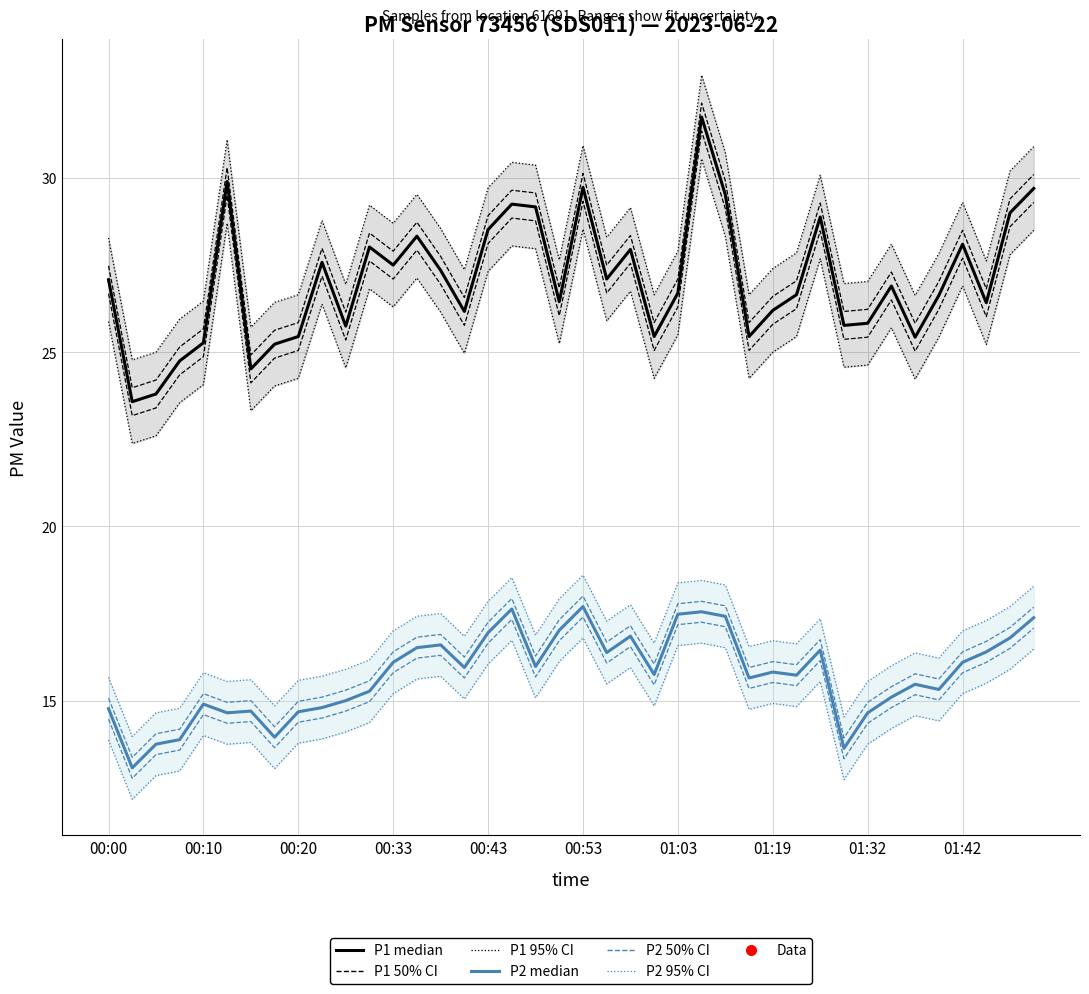

Is the value of P1 (median) at 01:42 greater than the value of P2 (median) at 25?

Yes